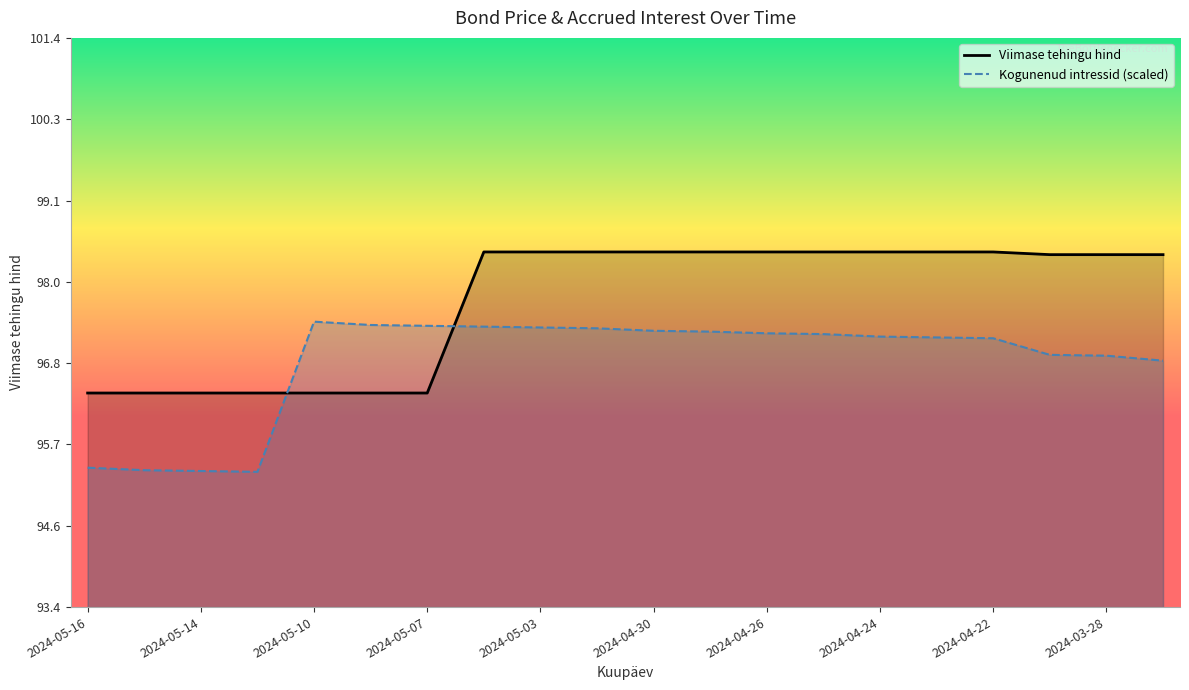

How many data points does each series have?

20